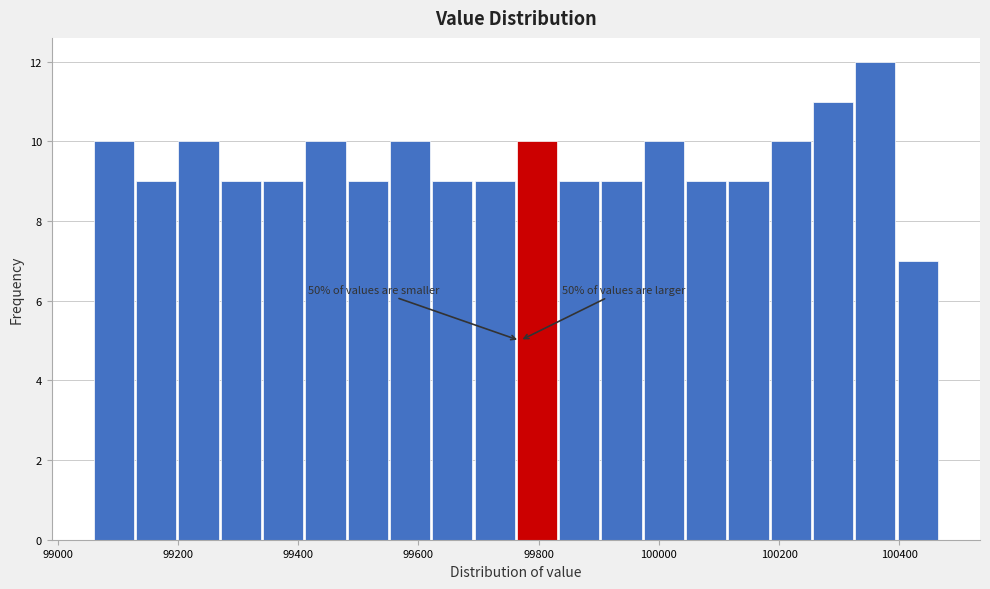

Around what value on the x-axis is the tallest bar? Give the approximate position of its centre, as read against the axis.

100360